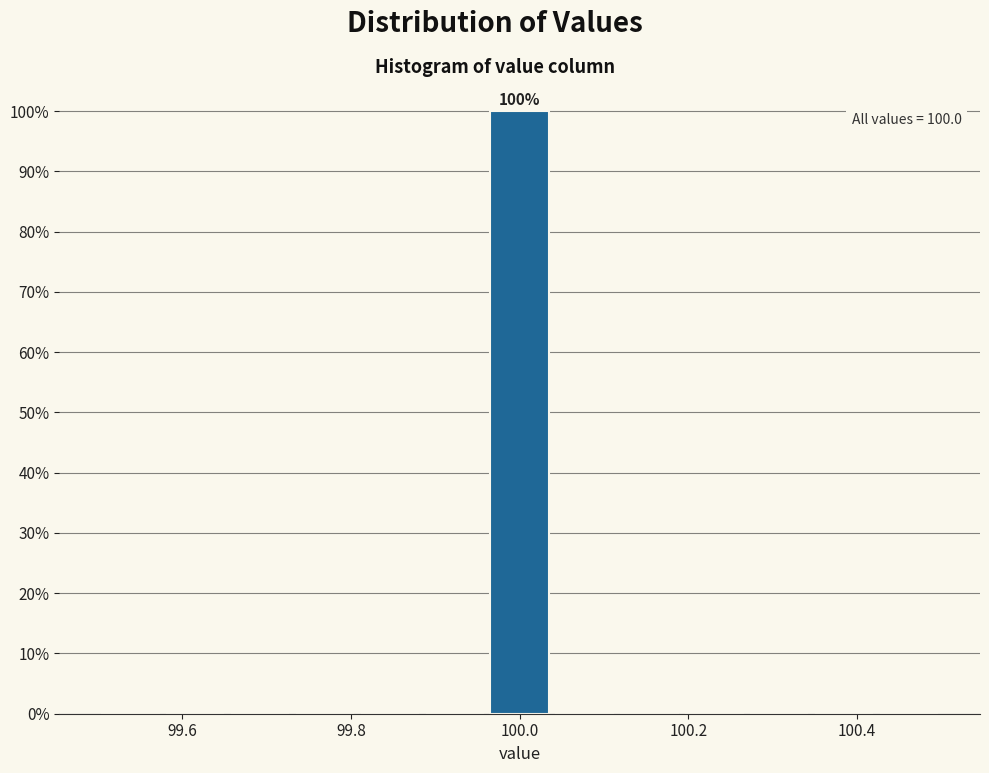

Read against the x-axis, roughly where is the centre of the tallest bar?

100.00